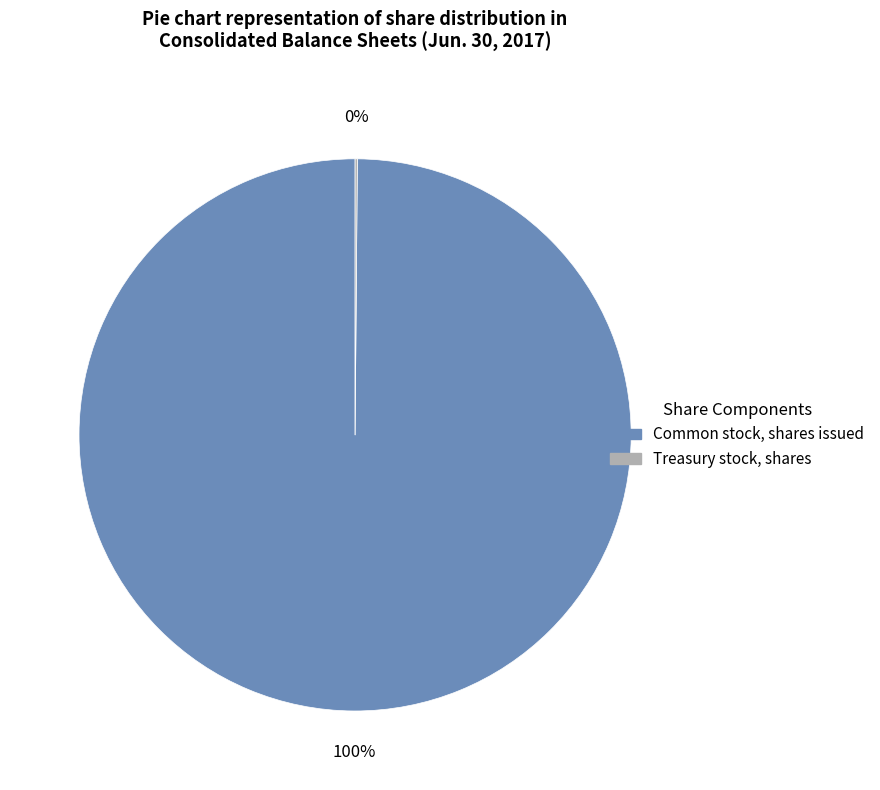

What percentage is the Common stock, shares issued slice, to the nearest percent?

100%